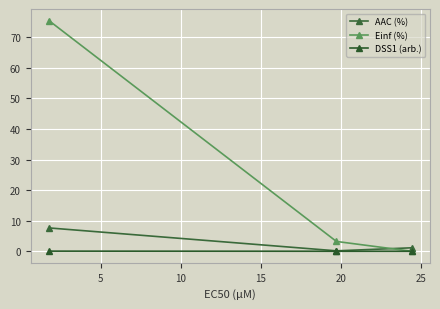

How many positive values does the Einf (%) series have?

2